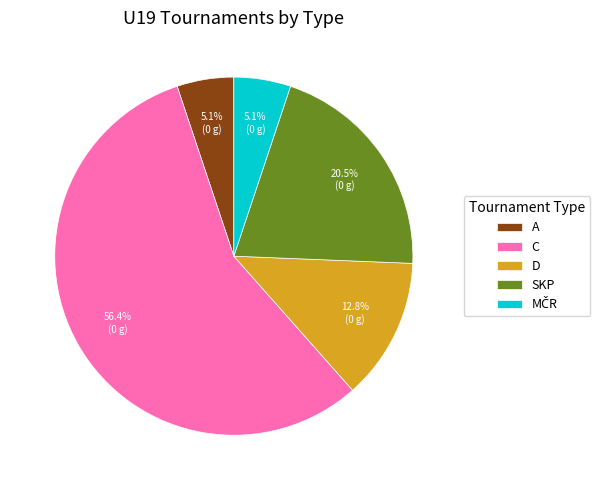

To the nearest percent, what is the difference between the largest and smallest slice percentages?

51%